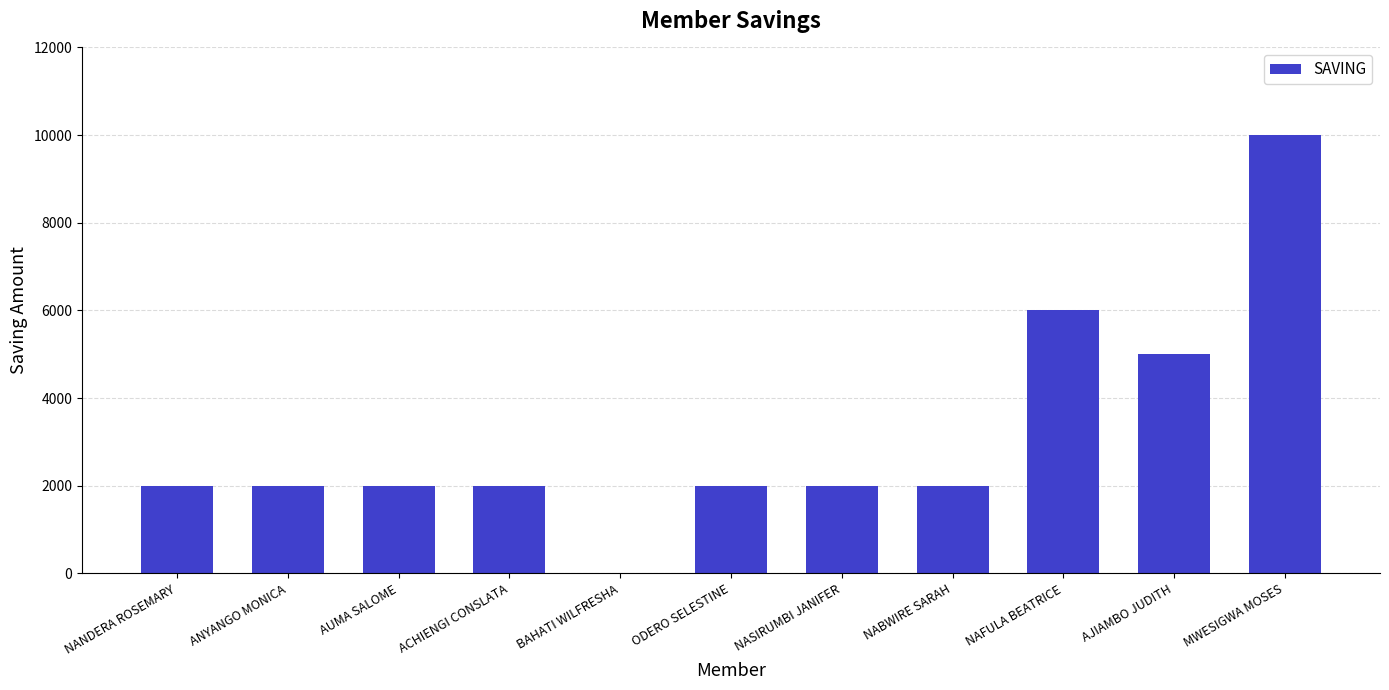

Which has a higher value, MWESIGWA MOSES or NANDERA ROSEMARY?

MWESIGWA MOSES